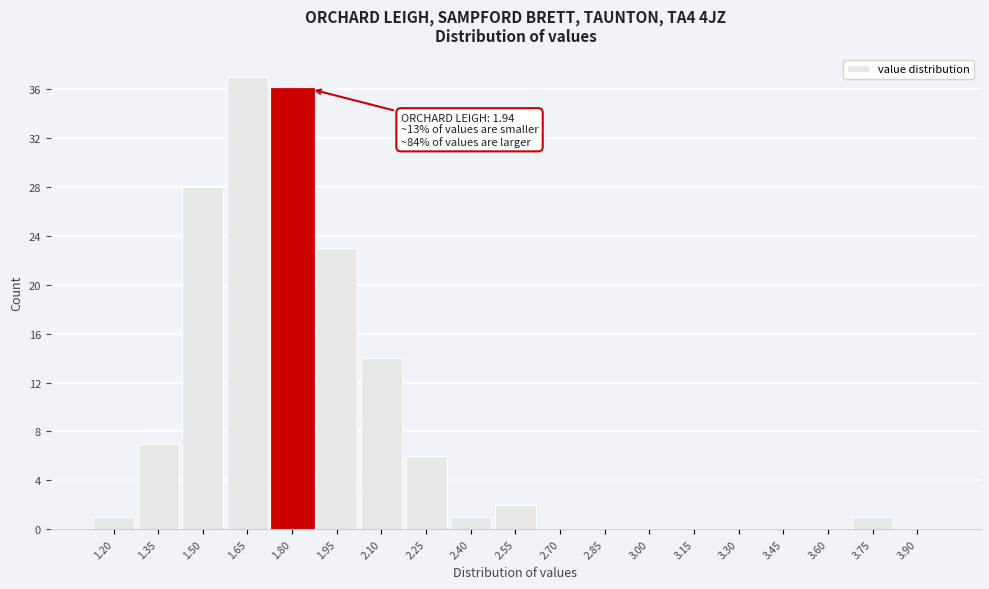

Reading left to right, extract all data points from this chart.

1.20=1	1.35=7	1.50=28	1.65=37	1.80=36	1.95=23	2.10=14	2.25=6	2.40=1	2.55=2	2.70=0	2.85=0	3.00=0	3.15=0	3.30=0	3.45=0	3.60=0	3.75=1	3.90=0